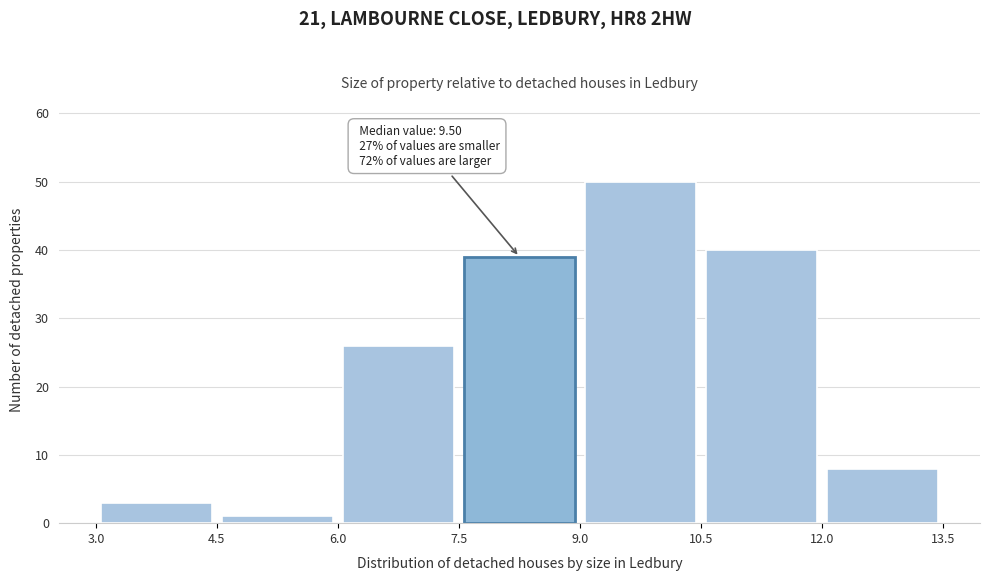

Over which range of the x-axis is the bar tallest?

9.0 to 10.5